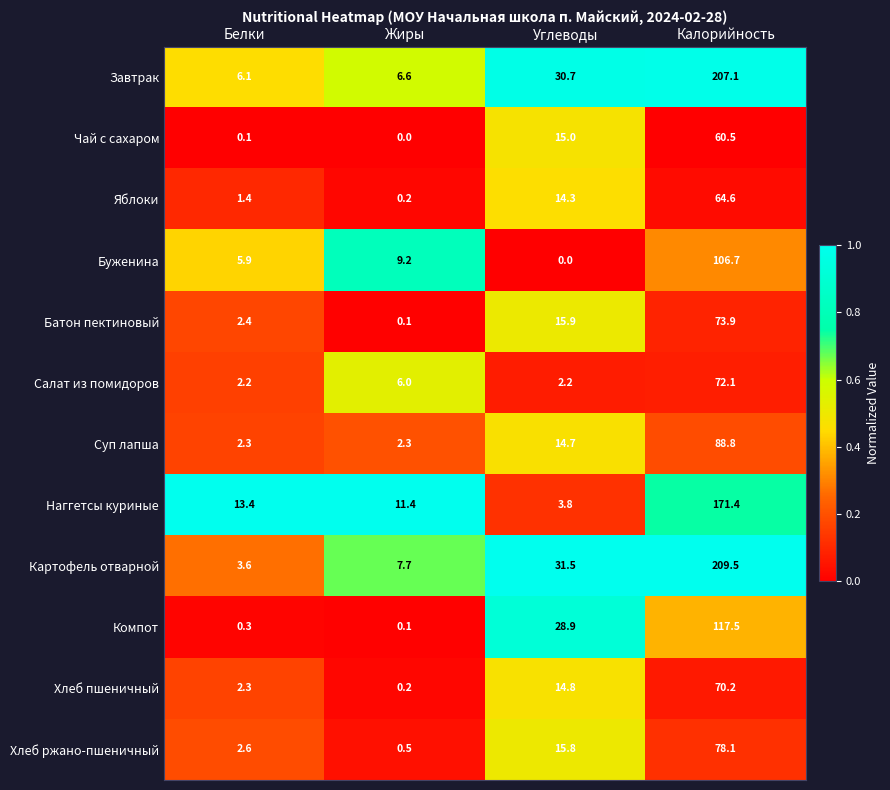

At which category is the sum across all series the highest?

Калорийность